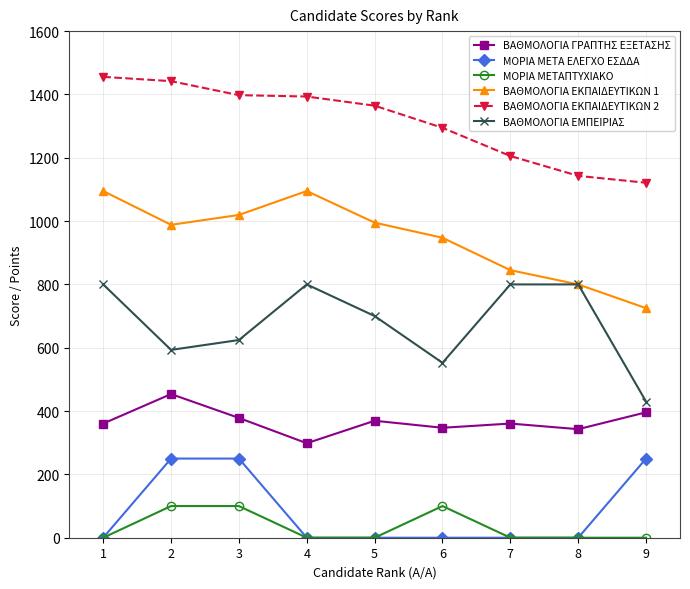

What is the difference between the ΒΑΘΜΟΛΟΓΙΑ ΕΚΠΑΙΔΕΥΤΙΚΩΝ 2 values at 3 and 8?

254.9